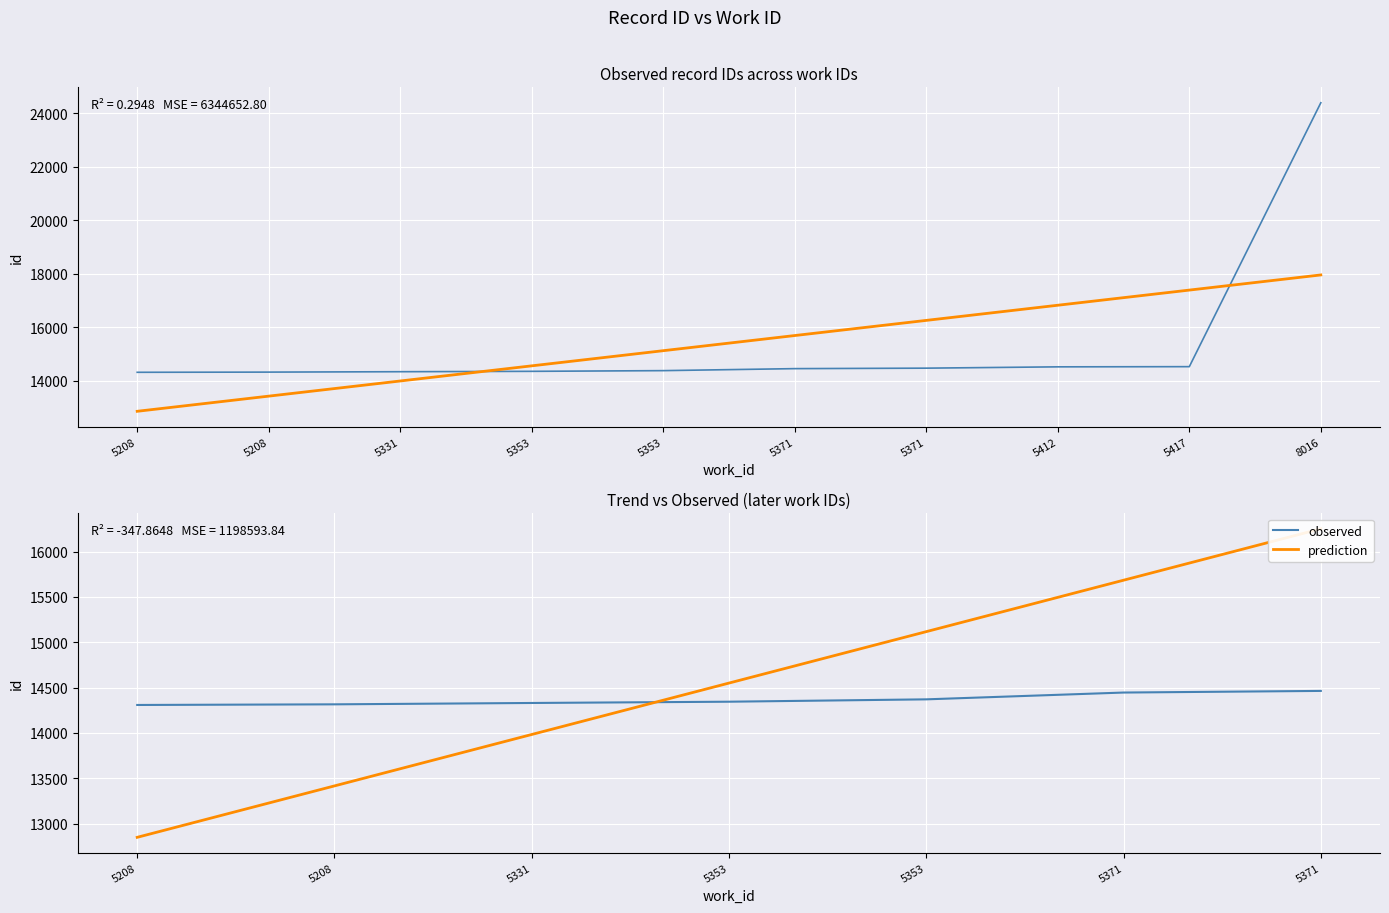

True or false: there are more than 1 points higher than both neighbors.

False